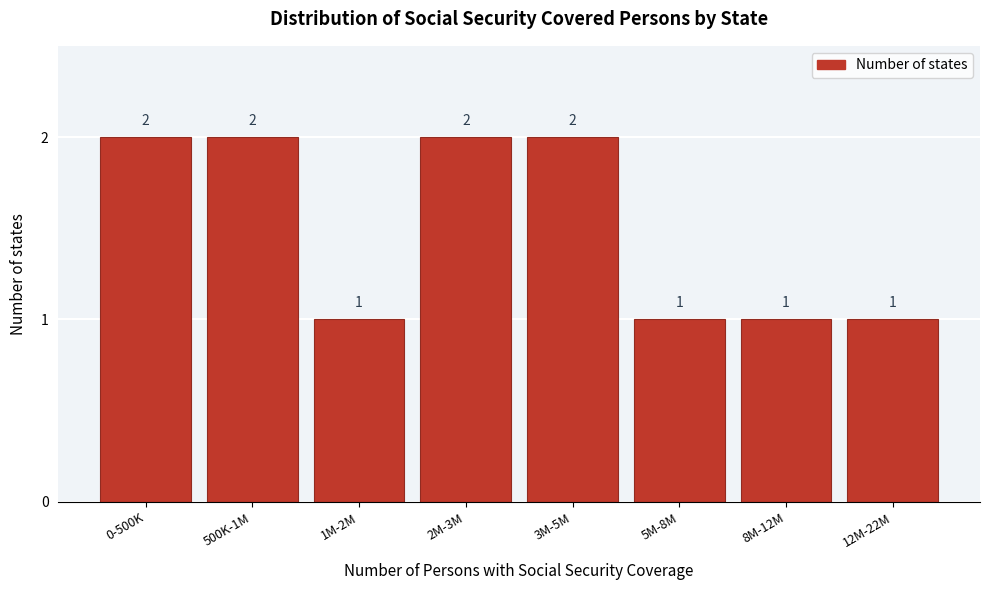

Reading left to right, what are all the values shown in this chart?

2	2	1	2	2	1	1	1